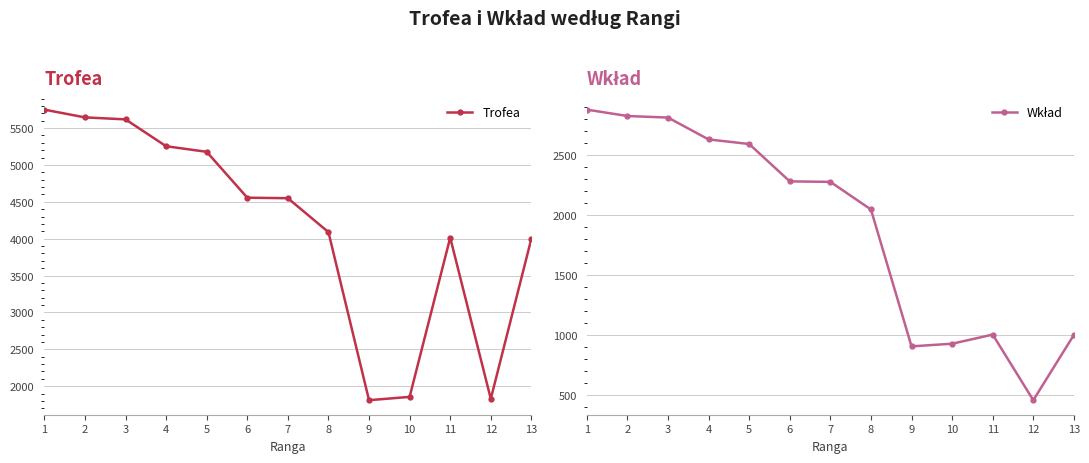

What is the value of the Wkład point at the 1st from the left?

2875